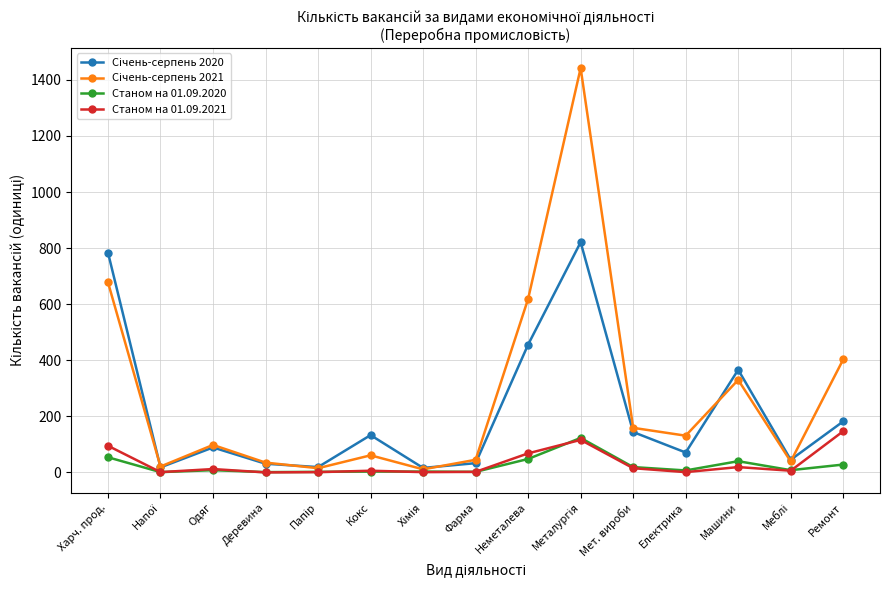

What value does the Станом на 01.09.2020 series have at Одяг?

8